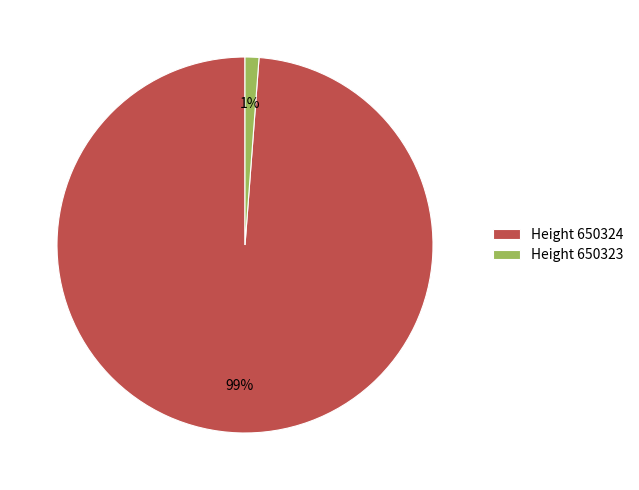

How many segments does this pie chart have?

2